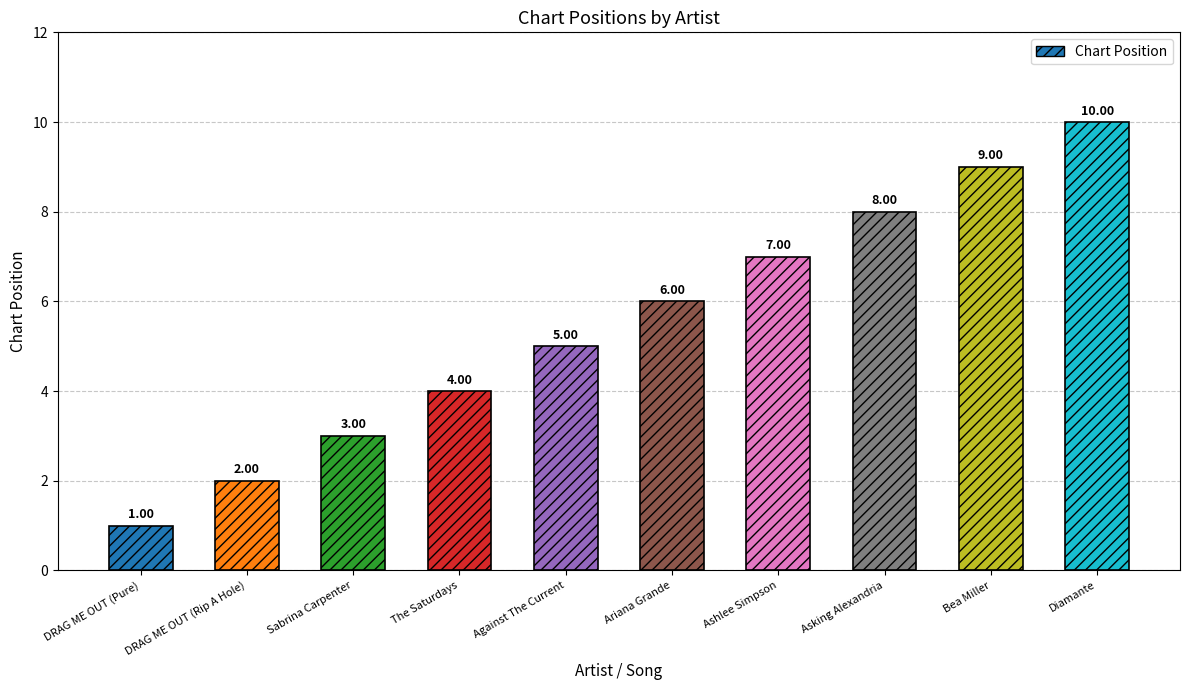

Between Bea Miller and Ariana Grande, which is larger?

Bea Miller